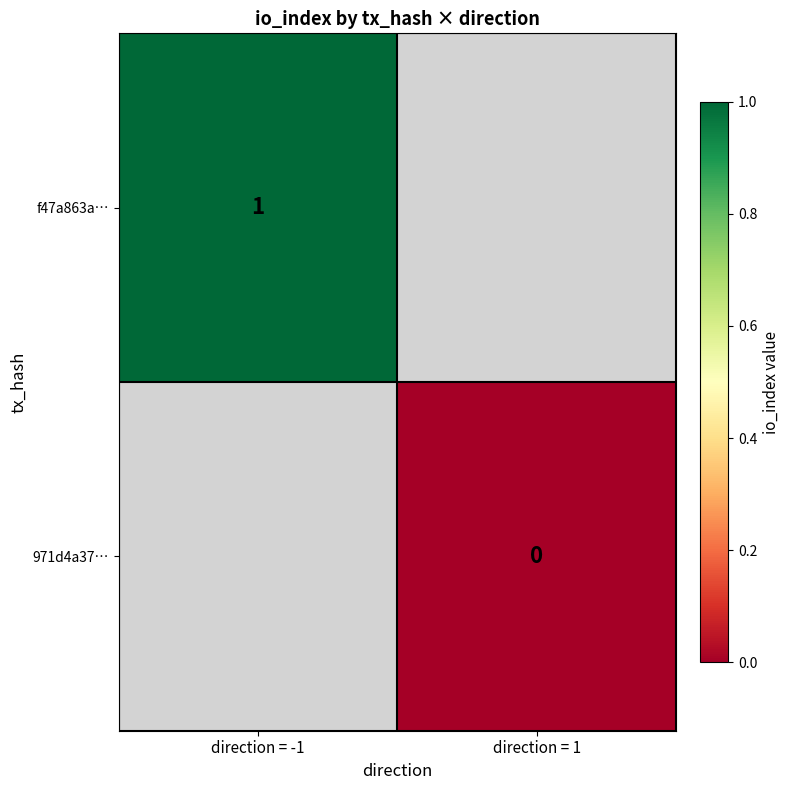

Is the value of f47a863a… at direction = -1 greater than the value of 971d4a37… at direction = 1?

Yes